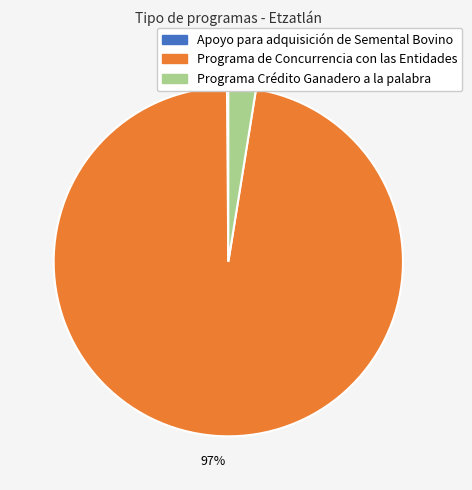

The Programa Crédito Ganadero a la palabra slice represents 17% of the pie. True or false?

False